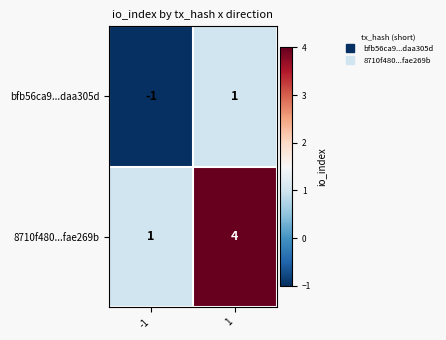

The bfb56ca9...daa305d series shows -1 at -1. True or false?

True